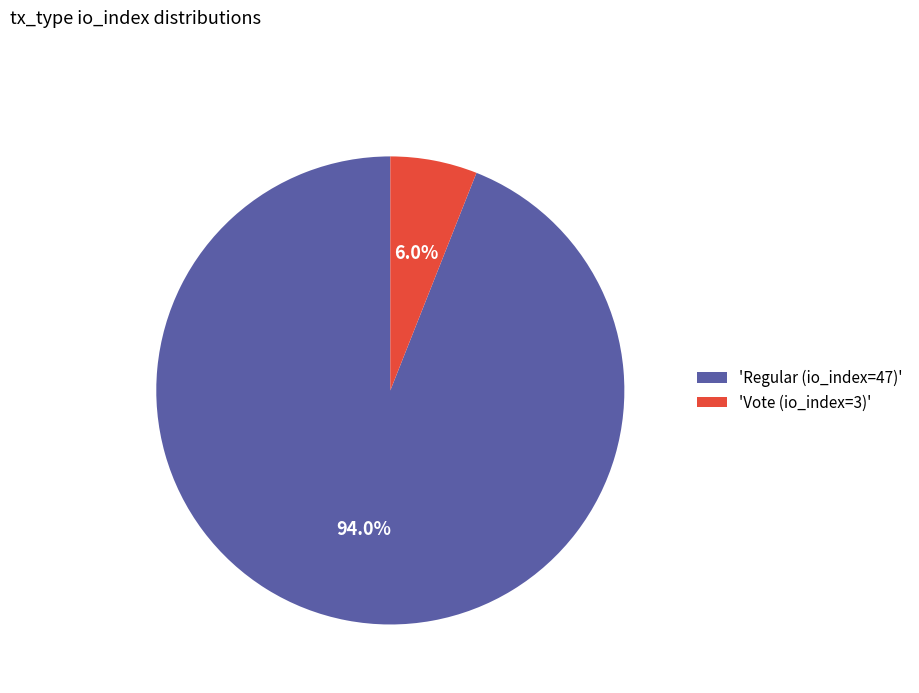

Which category has the smallest portion of the pie?

'Vote (io_index=3)'